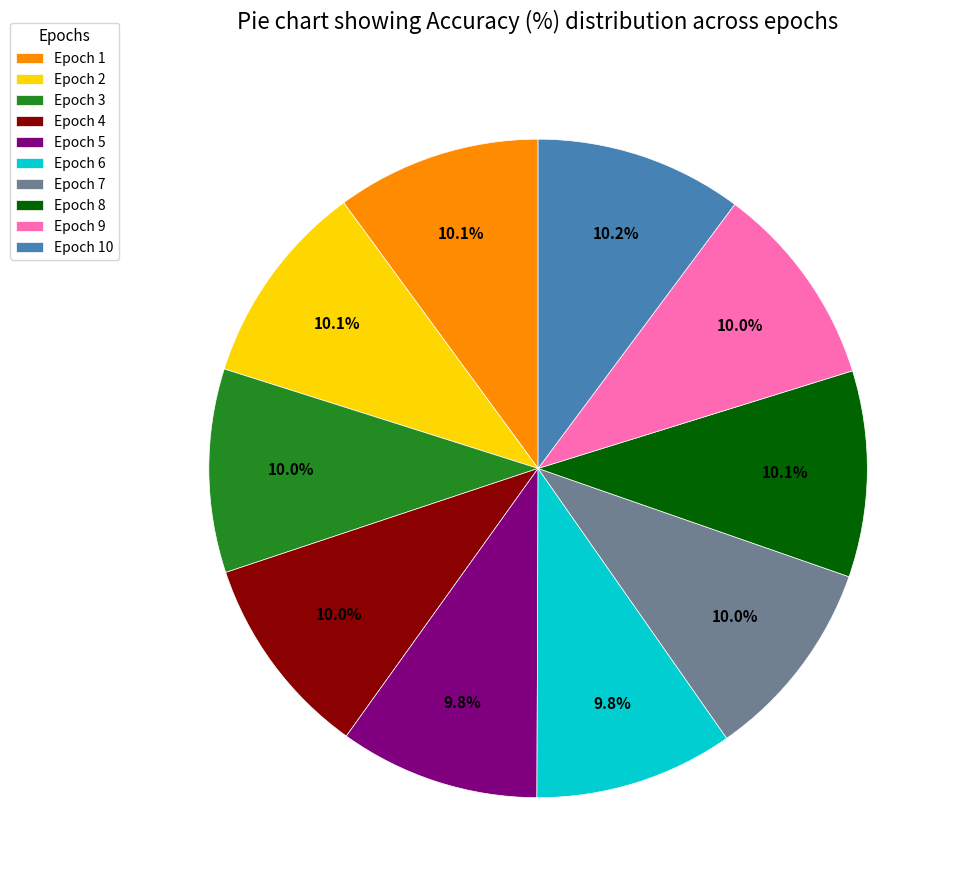

How many segments does this pie chart have?

10